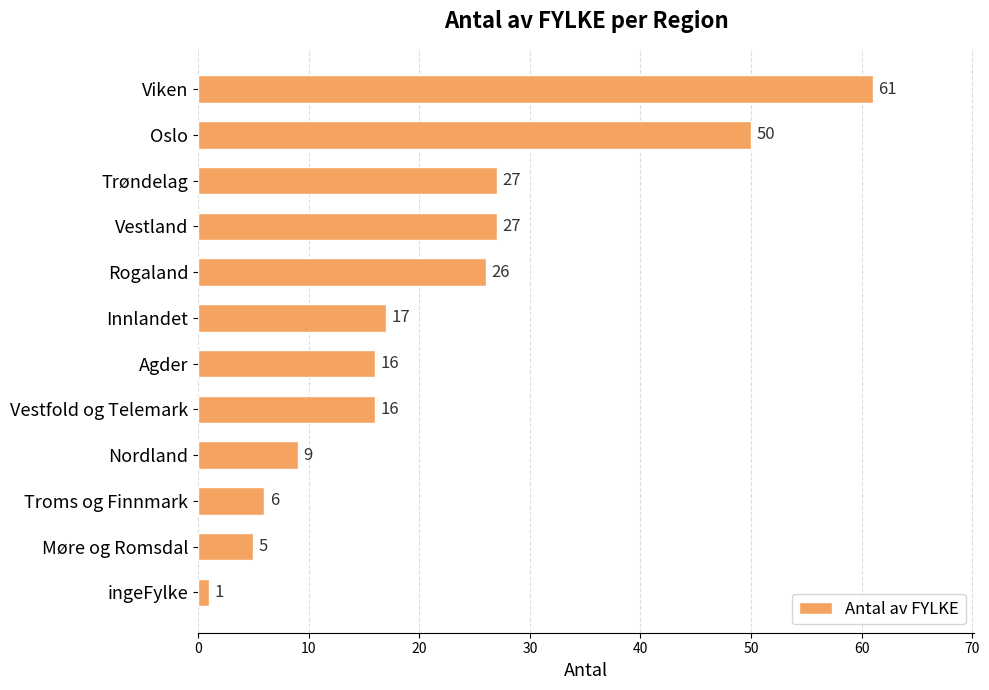

What position from the top is Agder?

7